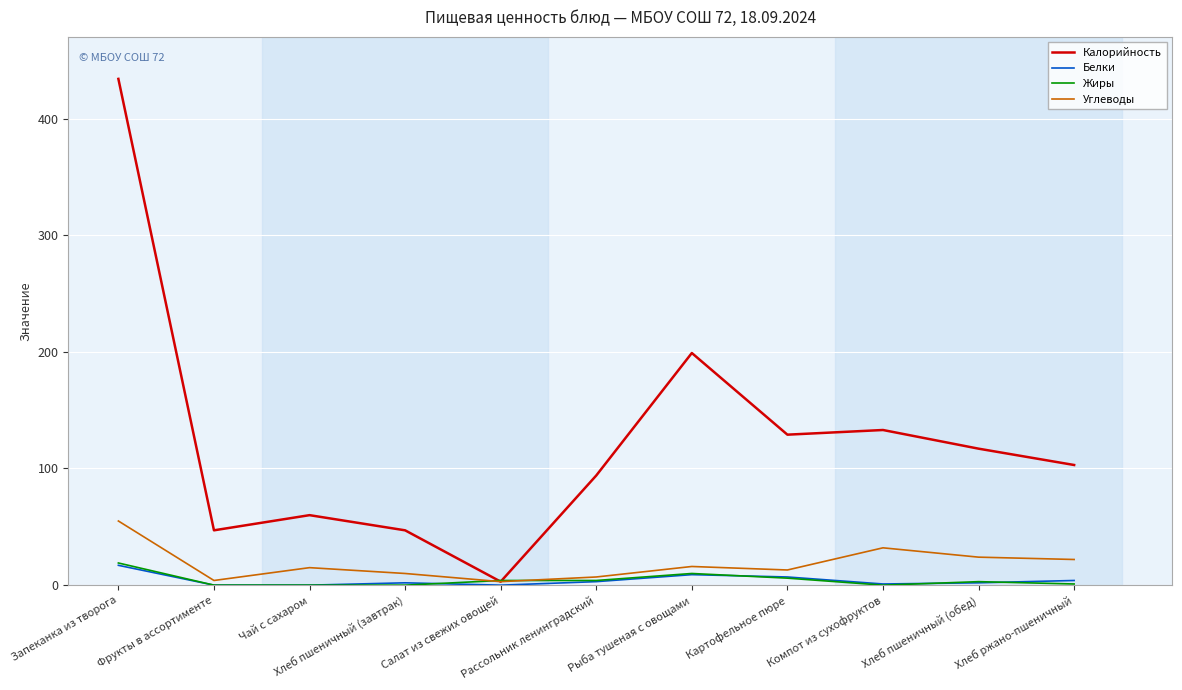

Which series has the widest spread of values?

Калорийность